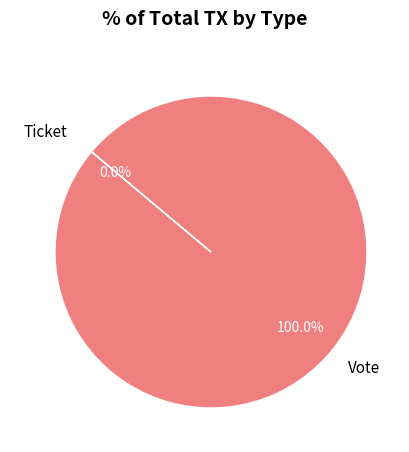

Is the sum of Vote and Ticket greater than half?

Yes